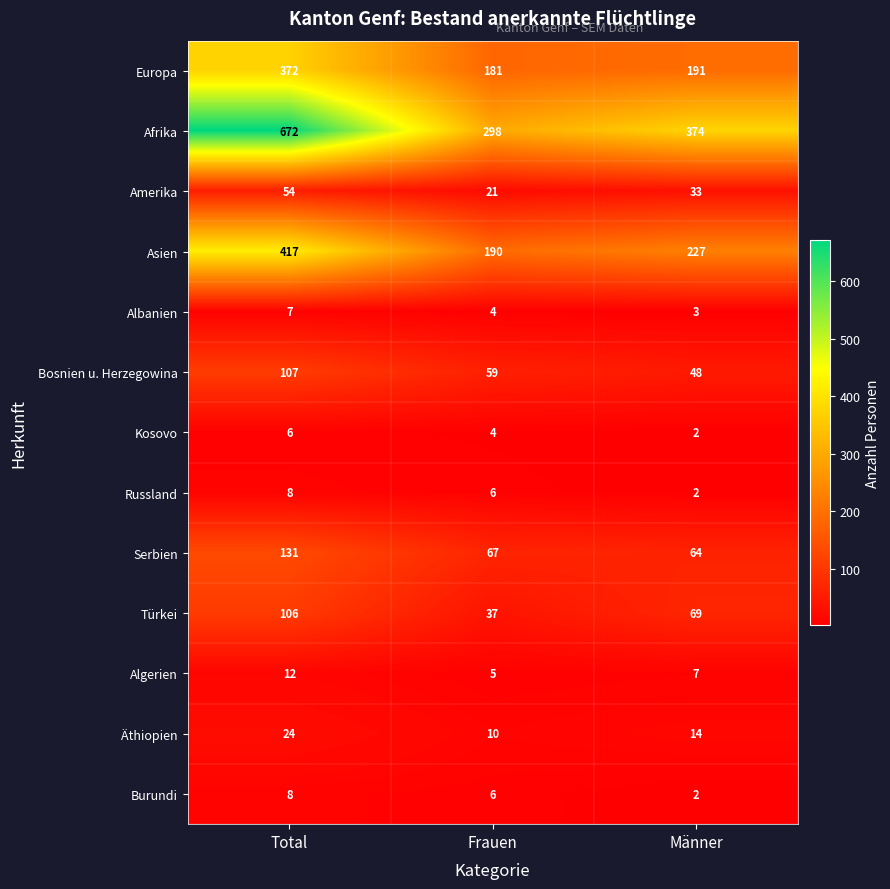

At which category is the sum across all series the highest?

Total